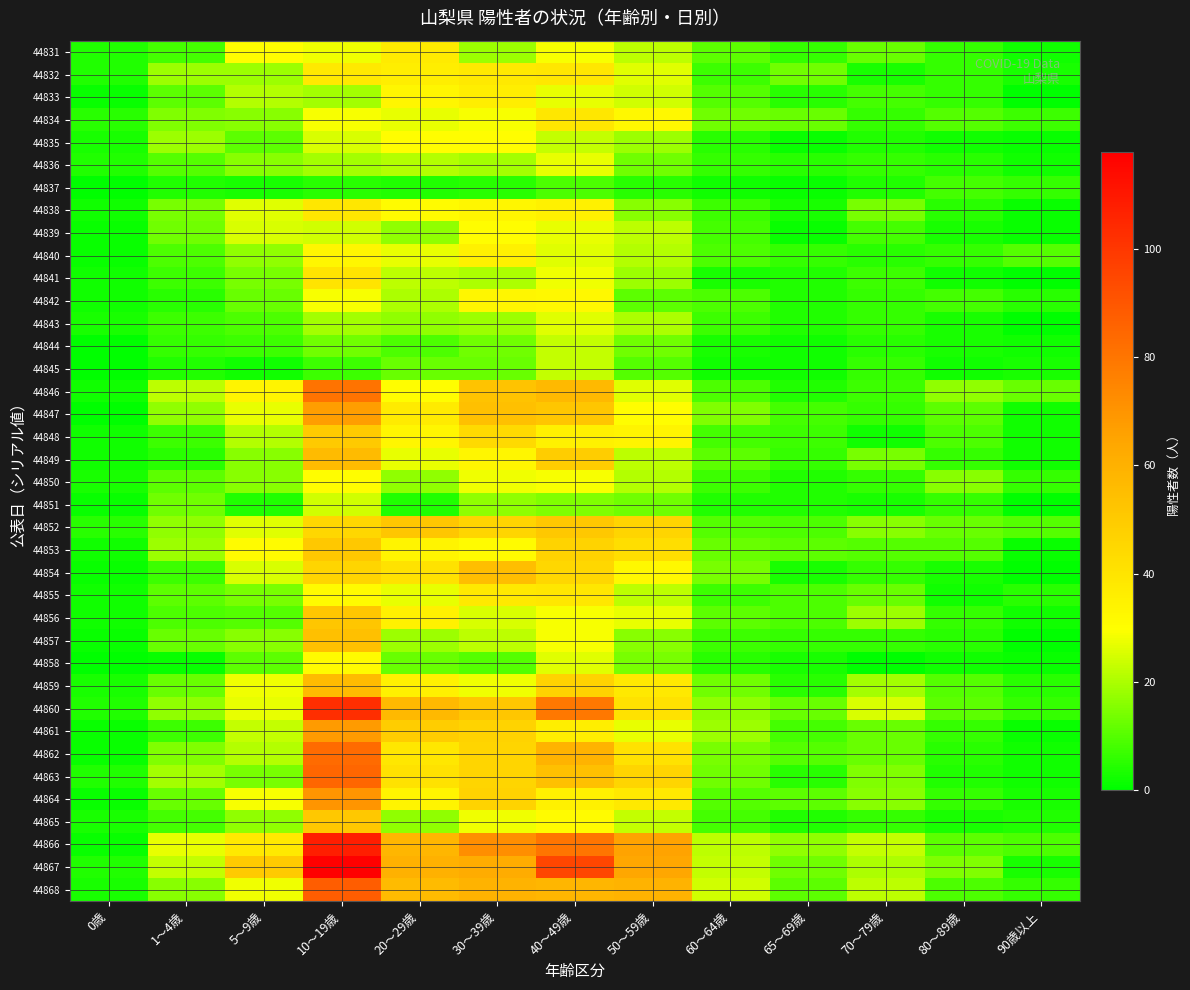

Between 1～4歳 and 70～79歳, which is larger?

70～79歳